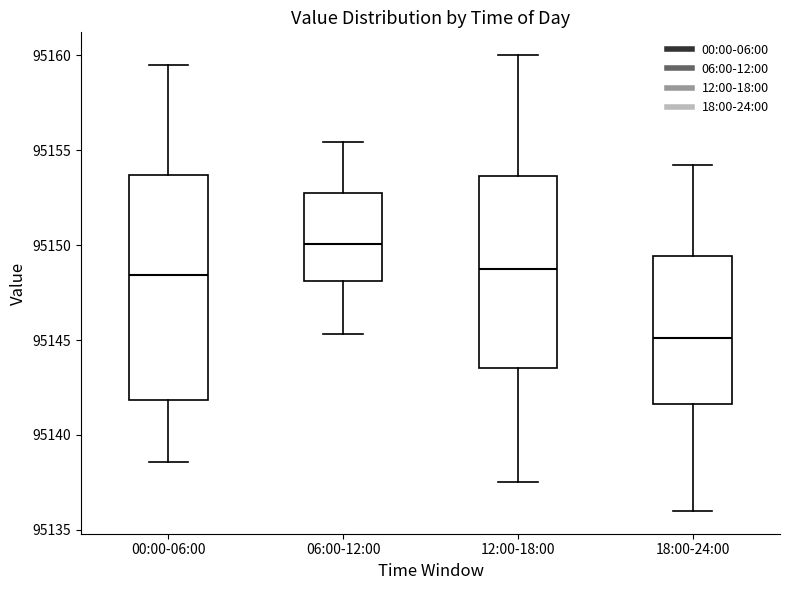

Reading left to right, read every box against the y-axis: the position of its median line, the range the box covers, and the ends of its whiskers. The values are not printed on the chart, so give them approximately, as read against the axis.

00:00-06:00: median 95148.5, box 95142.0 to 95153.5, whiskers 95138.5 to 95159.5
06:00-12:00: median 95150.0, box 95148.0 to 95152.5, whiskers 95145.5 to 95155.5
12:00-18:00: median 95149.0, box 95143.5 to 95153.5, whiskers 95137.5 to 95160.0
18:00-24:00: median 95145.0, box 95141.5 to 95149.5, whiskers 95136.0 to 95154.0